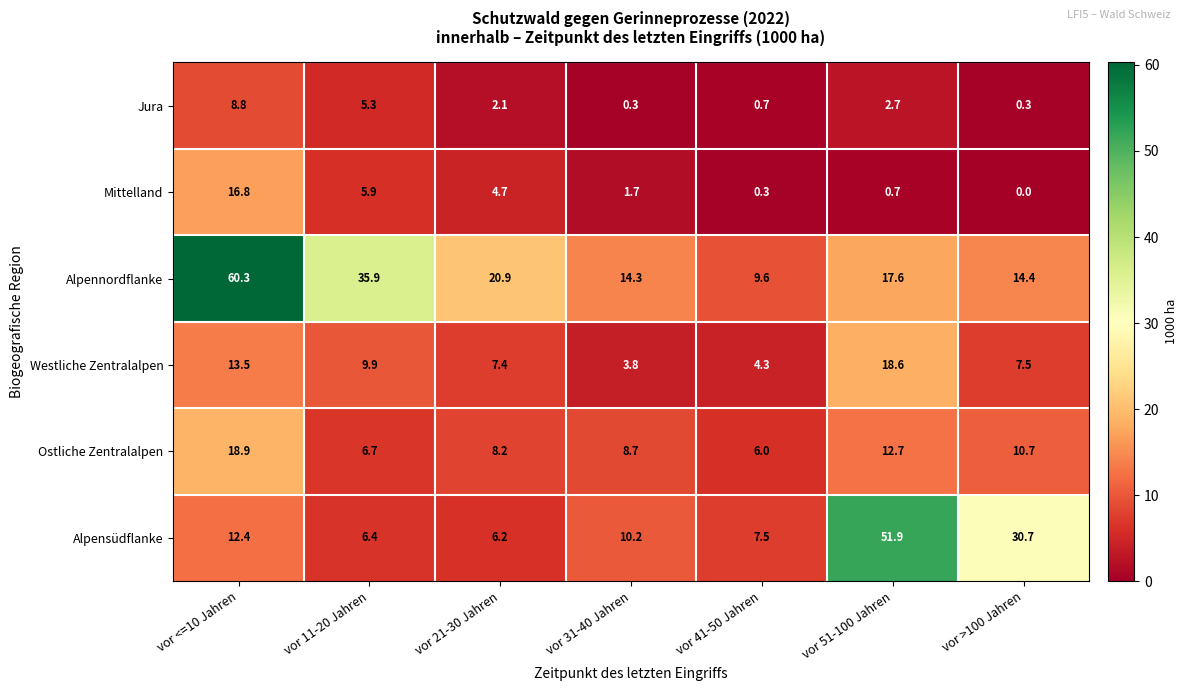

Which series changed the most between vor 11-20 Jahren and vor 31-40 Jahren?

Alpennordflanke